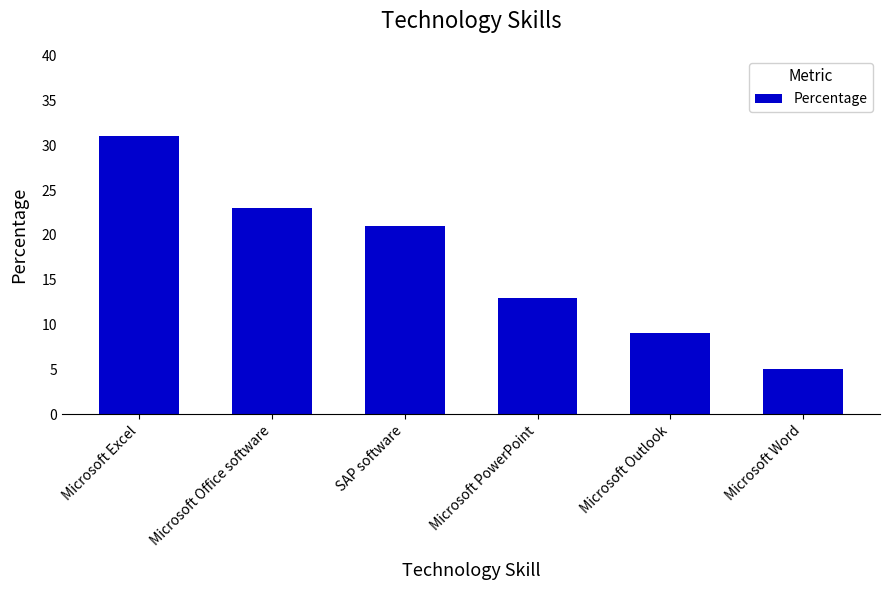

What is the average value?

17